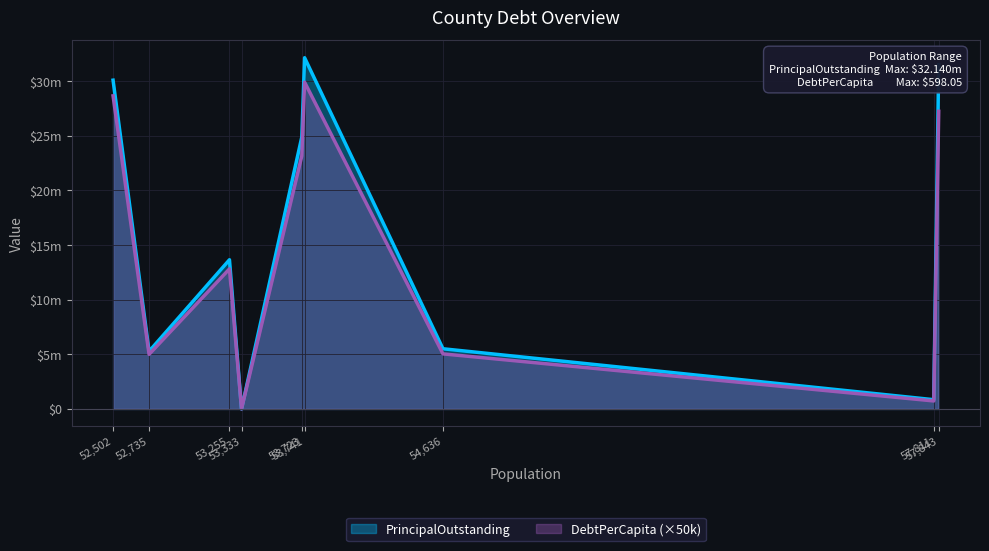

List the series in order of their overall mean, highest first.

PrincipalOutstanding, DebtPerCapita (×50k)